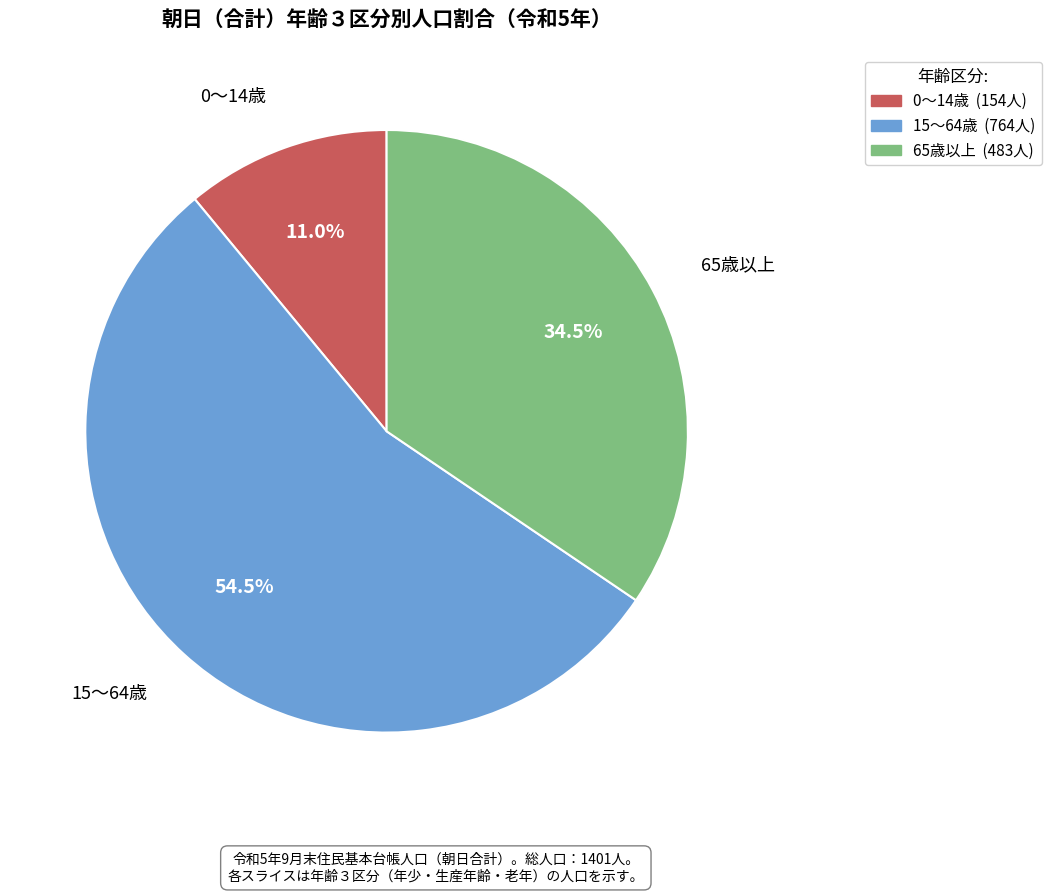

Combined, do 0～14歳 and 15～64歳 account for over 50%?

Yes